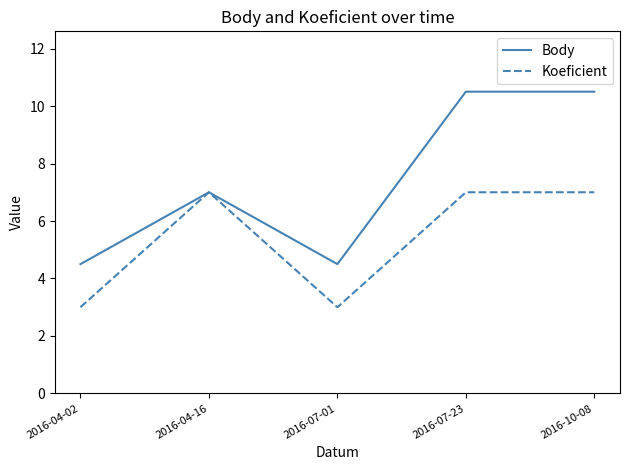

Which series has the largest range (max minus min)?

Body